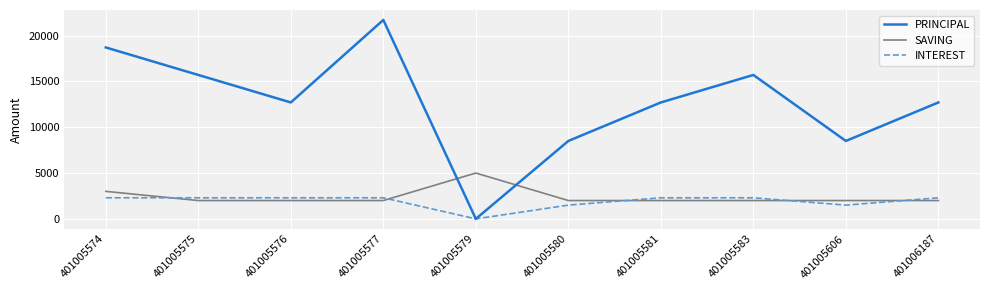

What are all the series names shown in the legend?

PRINCIPAL, SAVING, INTEREST